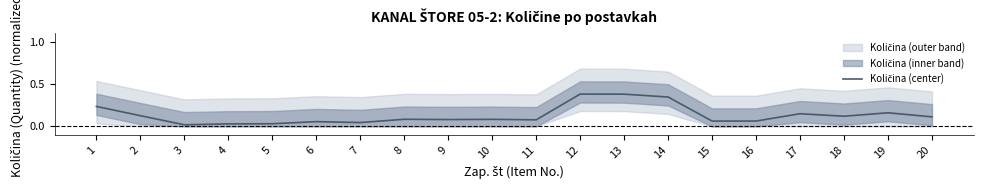

What is the value of the 17th point from the left?

0.1